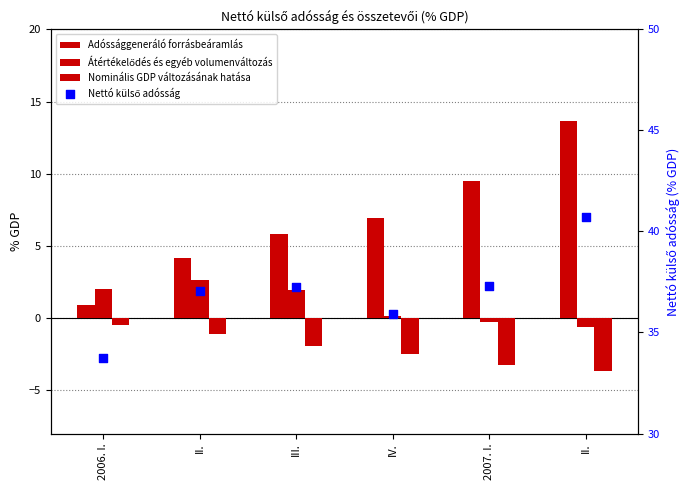

Is the value of Átértékelődés és egyéb volumenváltozás at II. greater than the value of Nettó külső adósság at II.?

No